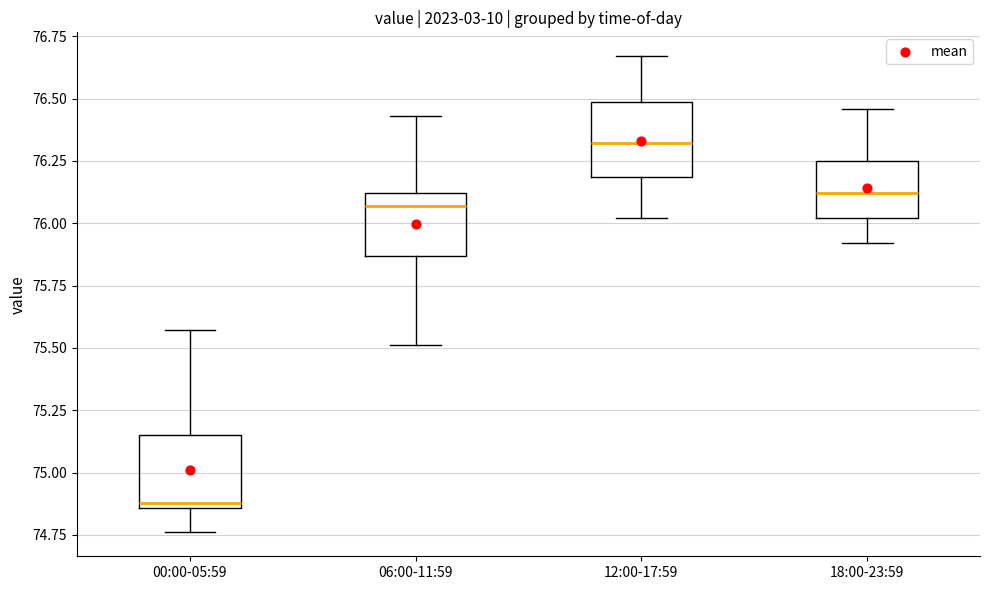

Reading left to right, transcribe this box plot: for each box, give where its median line is, the range the box spans, and where its two whiskers end, as read against the y-axis. The values are not printed on the chart, so give them approximately, as read against the axis.

00:00-05:59: median 74.90, box 74.85 to 75.15, whiskers 74.75 to 75.55
06:00-11:59: median 76.05, box 75.85 to 76.10, whiskers 75.50 to 76.45
12:00-17:59: median 76.30, box 76.20 to 76.50, whiskers 76.00 to 76.65
18:00-23:59: median 76.10, box 76.00 to 76.25, whiskers 75.90 to 76.45